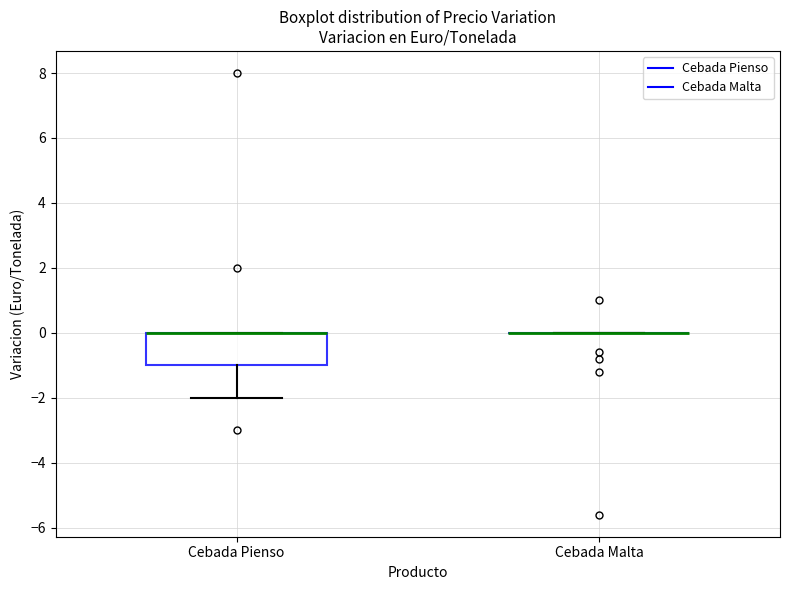

Reading left to right, read every box against the y-axis: the position of its median line, the range the box covers, and the ends of its whiskers. The values are not printed on the chart, so give them approximately, as read against the axis.

Cebada Pienso: median 0 (drawn on the box's upper edge), box -1 to 0, whiskers -2 to 0
Cebada Malta: box collapsed to a line at 0, whiskers 0 to 0